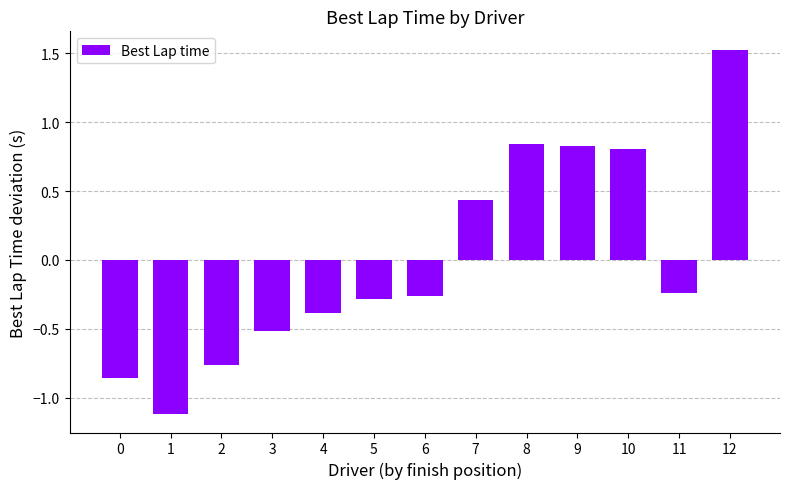

Between 2 and 8, which is larger?

8